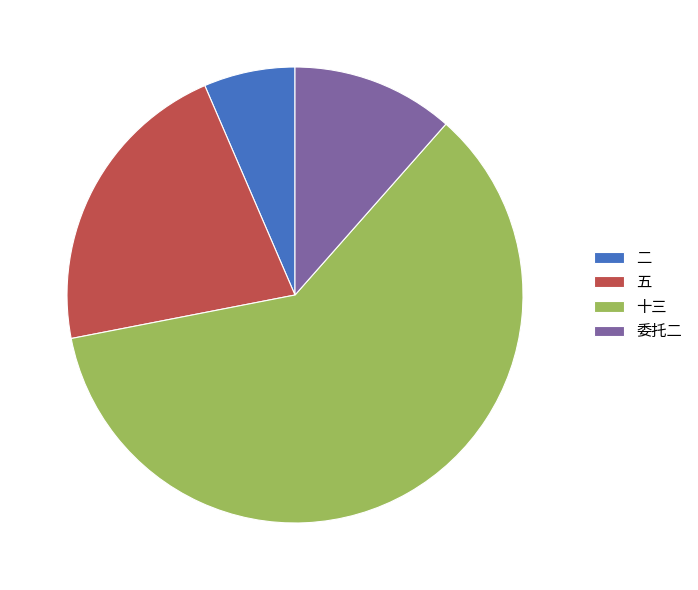

Which has a higher value, 五 or 委托二?

五